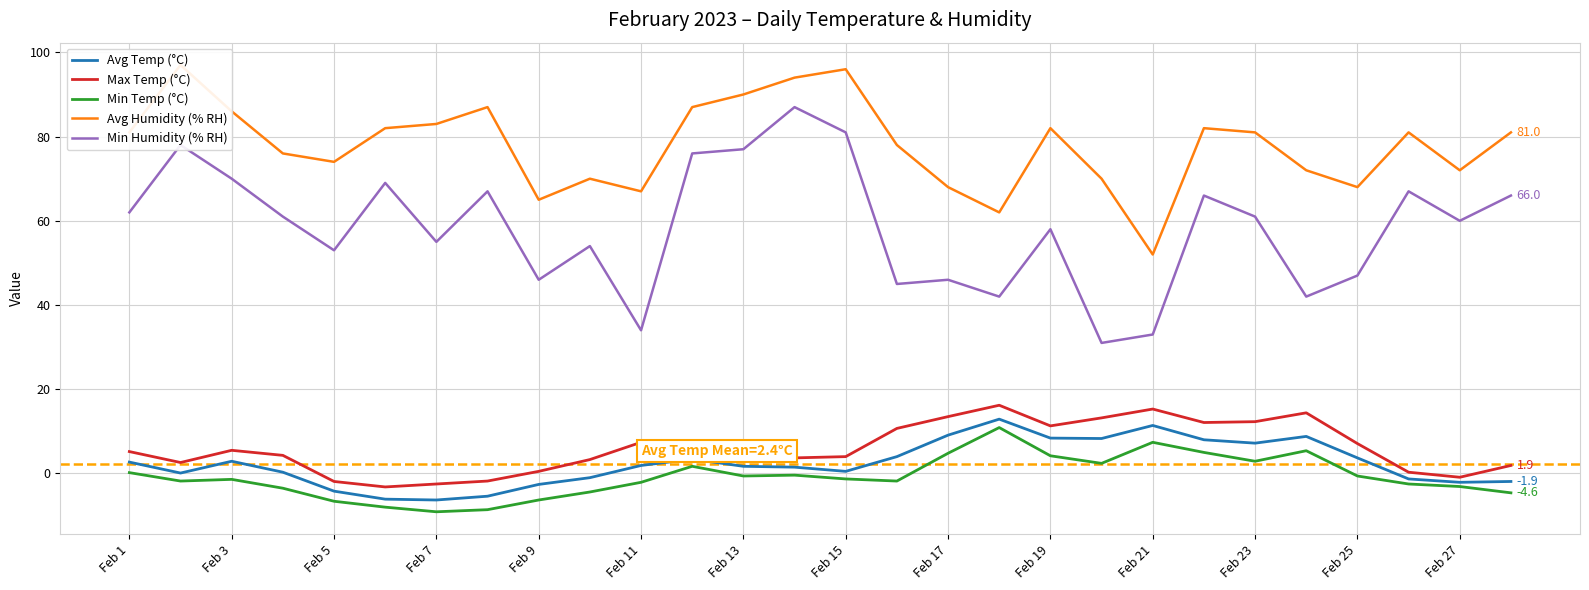

What is the difference between the maximum and minimum values in the Max Temp (°C) series?

19.4